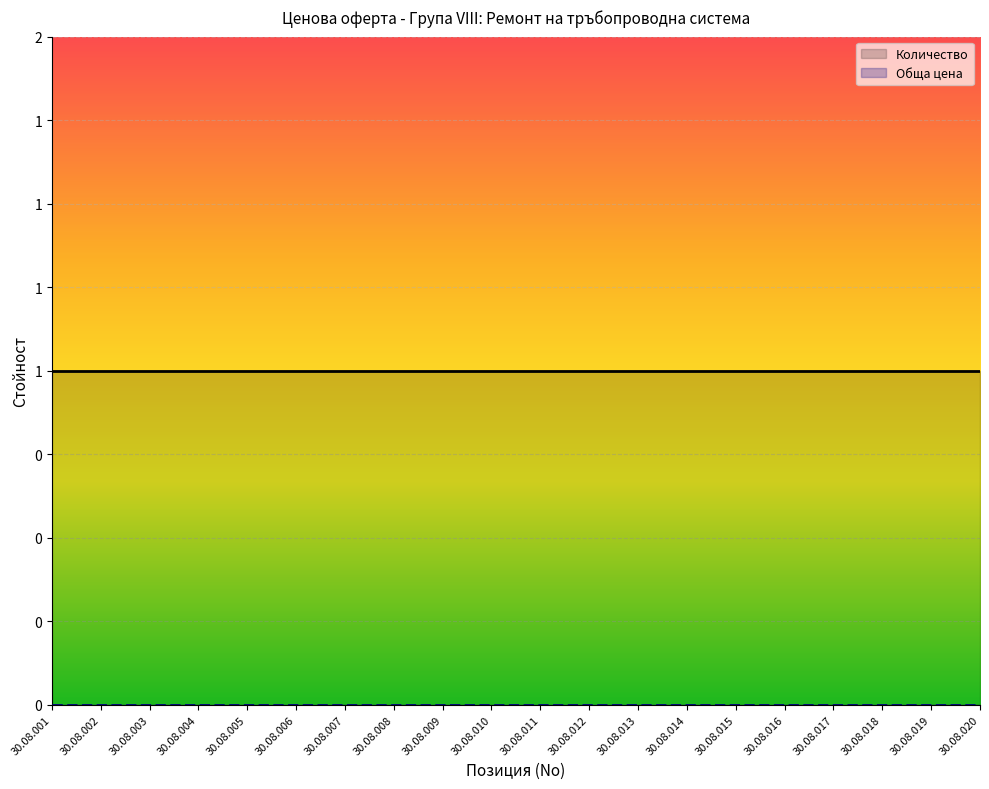

What is the approximate value of Количество at 30.08.013?

1